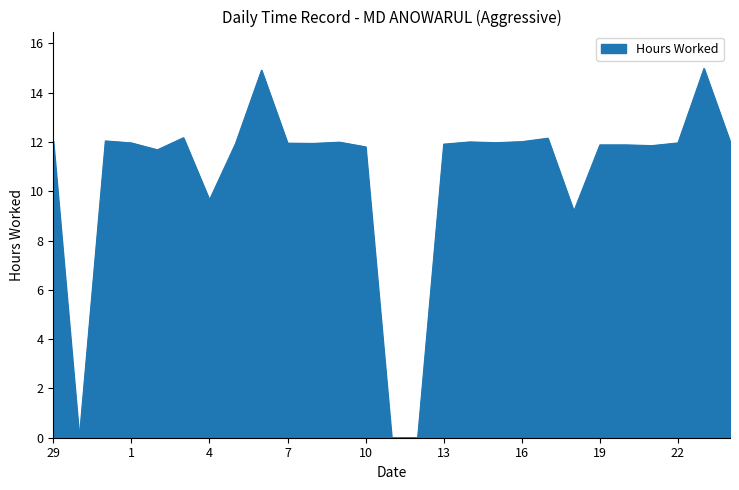

What is the greatest value displayed?

15.0